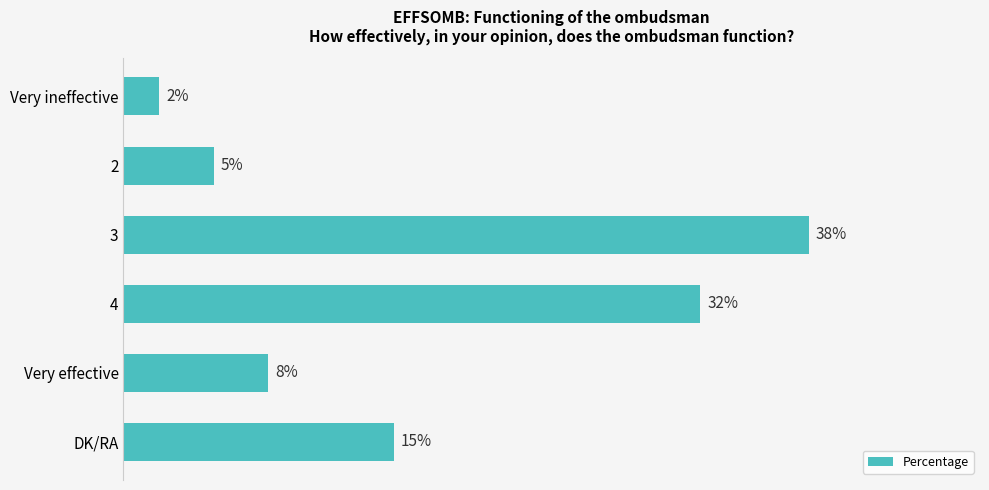

Which label corresponds to the smallest value in the chart?

Very ineffective